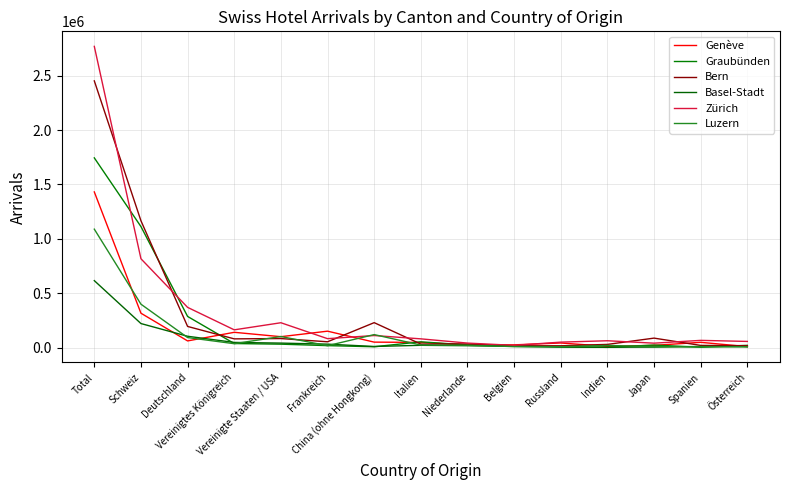

Does the chart display data point markers on the line(s)?

No